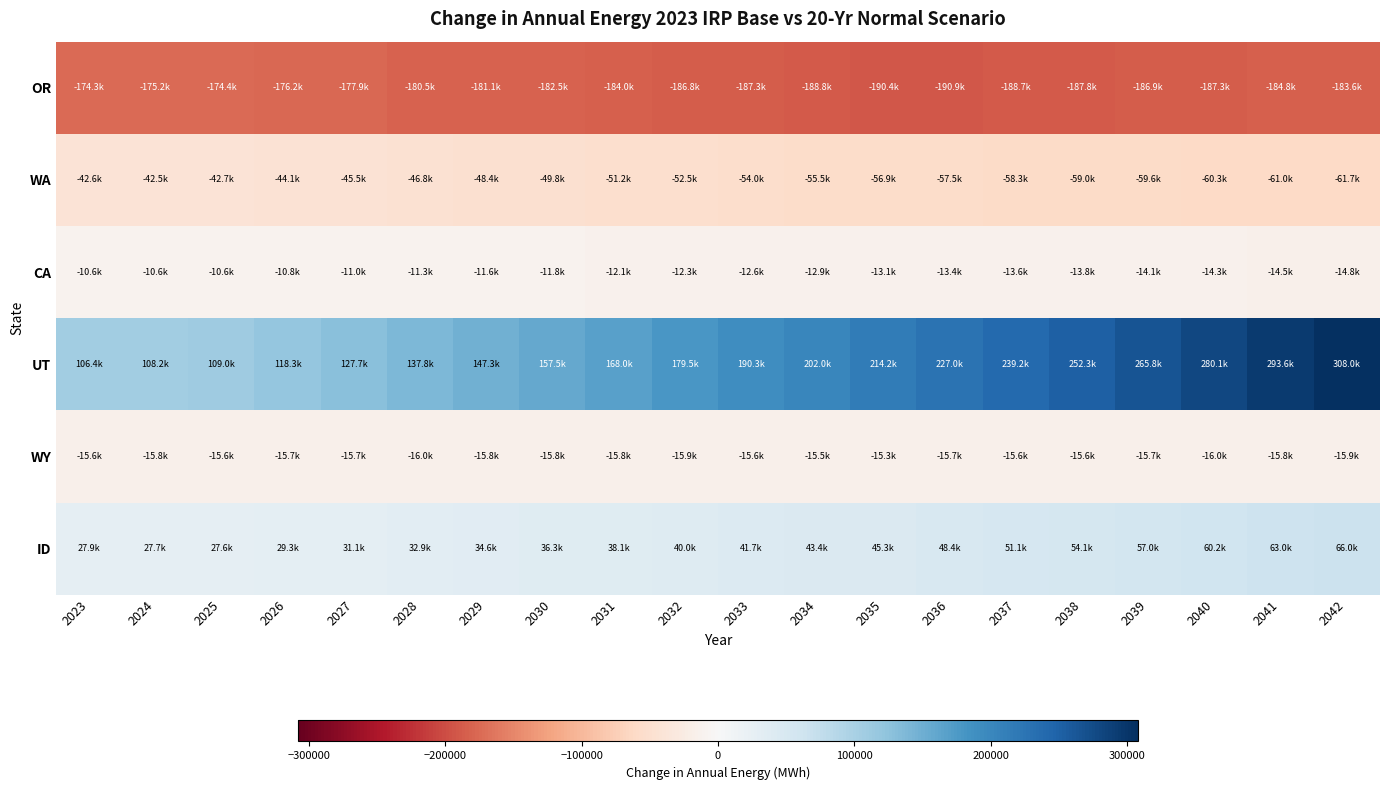

Reading left to right, transcribe all the data shown in this chart.

OR: 2023=-174343.5	2024=-175196.6	2025=-174386.2	2026=-176169.1	2027=-177879.4	2028=-180530.0	2029=-181143.1	2030=-182519.9	2031=-184031.2	2032=-186778.2	2033=-187266.2	2034=-188845.3	2035=-190353.1	2036=-190870.0	2037=-188713.2	2038=-187823.1	2039=-186861.9	2040=-187309.2	2041=-184768.7	2042=-183632.4
WA: 2023=-42644.6	2024=-42495.1	2025=-42697.8	2026=-44111.9	2027=-45527.9	2028=-46812.9	2029=-48383.2	2030=-49779.4	2031=-51187.0	2032=-52498.2	2033=-54034.2	2034=-55466.3	2035=-56897.6	2036=-57503.6	2037=-58266.2	2038=-58956.0	2039=-59641.2	2040=-60280.4	2041=-60995.1	2042=-61657.0
CA: 2023=-10619.5	2024=-10583.9	2025=-10553.5	2026=-10796.4	2027=-11047.6	2028=-11300.7	2029=-11556.9	2030=-11807.6	2031=-12062.7	2032=-12325.0	2033=-12593.4	2034=-12856.6	2035=-13119.9	2036=-13358.3	2037=-13592.8	2038=-13830.3	2039=-14071.9	2040=-14318.1	2041=-14544.9	2042=-14779.3
UT: 2023=106441.3	2024=108163.2	2025=109005.3	2026=118271.2	2027=127688.6	2028=137843.2	2029=147284.4	2030=157491.9	2031=168033.1	2032=179469.0	2033=190310.0	2034=202039.9	2035=214233.4	2036=226982.2	2037=239233.3	2038=252319.1	2039=265767.6	2040=280074.5	2041=293596.2	2042=308014.9
WY: 2023=-15608.5	2024=-15816.9	2025=-15649.8	2026=-15677.3	2027=-15725.2	2028=-15952.1	2029=-15801.2	2030=-15814.9	2031=-15800.9	2032=-15942.1	2033=-15645.8	2034=-15499.0	2035=-15303.0	2036=-15661.0	2037=-15557.6	2038=-15643.0	2039=-15710.7	2040=-16003.8	2041=-15831.8	2042=-15877.8
ID: 2023=27868.5	2024=27748.0	2025=27570.4	2026=29337.0	2027=31089.3	2028=32916.1	2029=34585.1	2030=36339.4	2031=38100.3	2032=40011.7	2033=41651.8	2034=43445.7	2035=45257.8	2036=48369.9	2037=51122.8	2038=54075.0	2039=57035.8	2040=60211.5	2041=62981.4	2042=65970.0